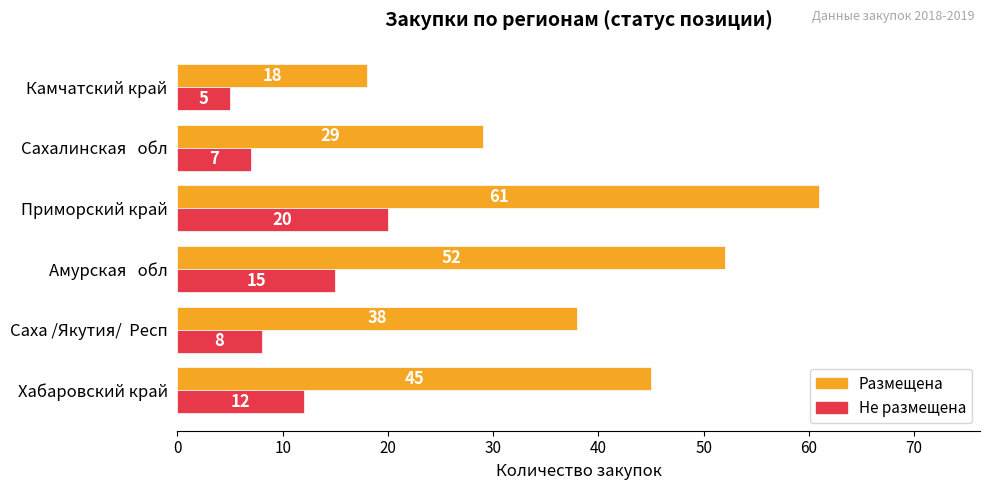

Which category has the highest value in the Размещена series?

Приморский край